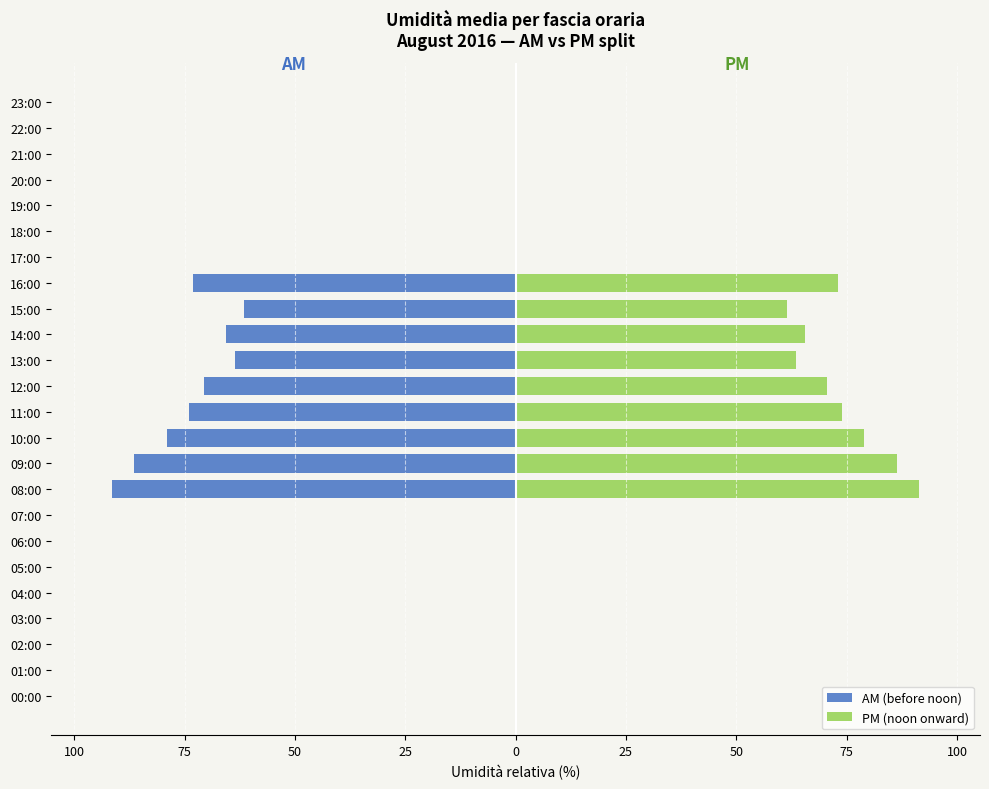

Does the chart contain stacked bars?

No